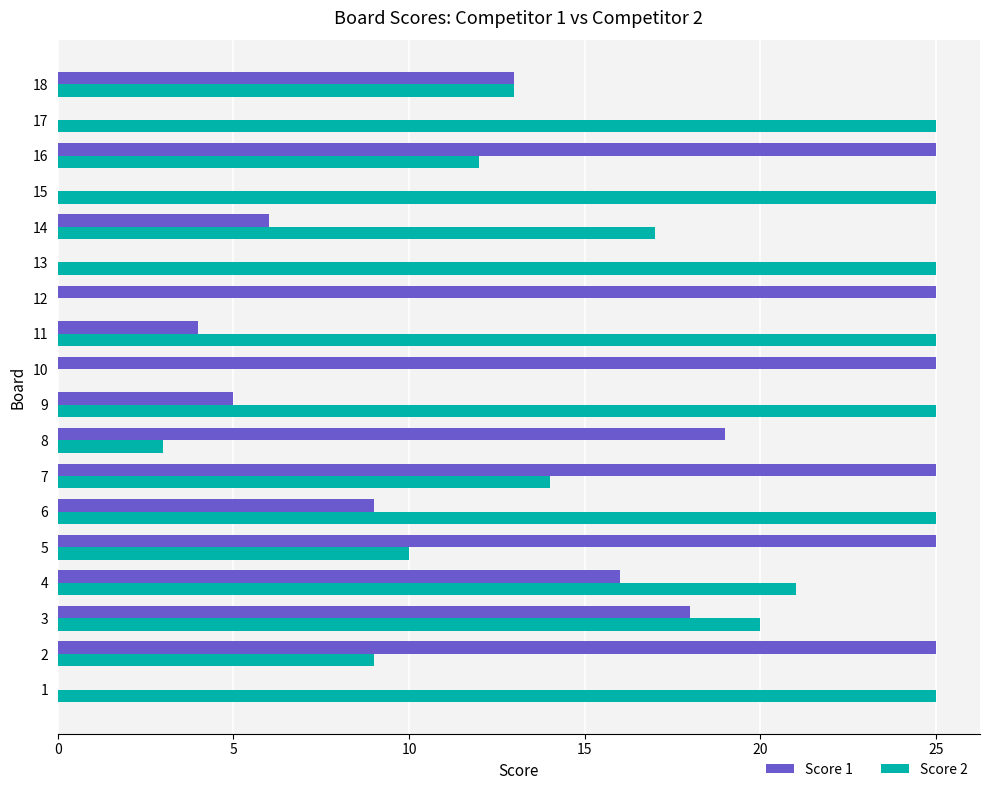

What is the maximum value shown in the chart?

25